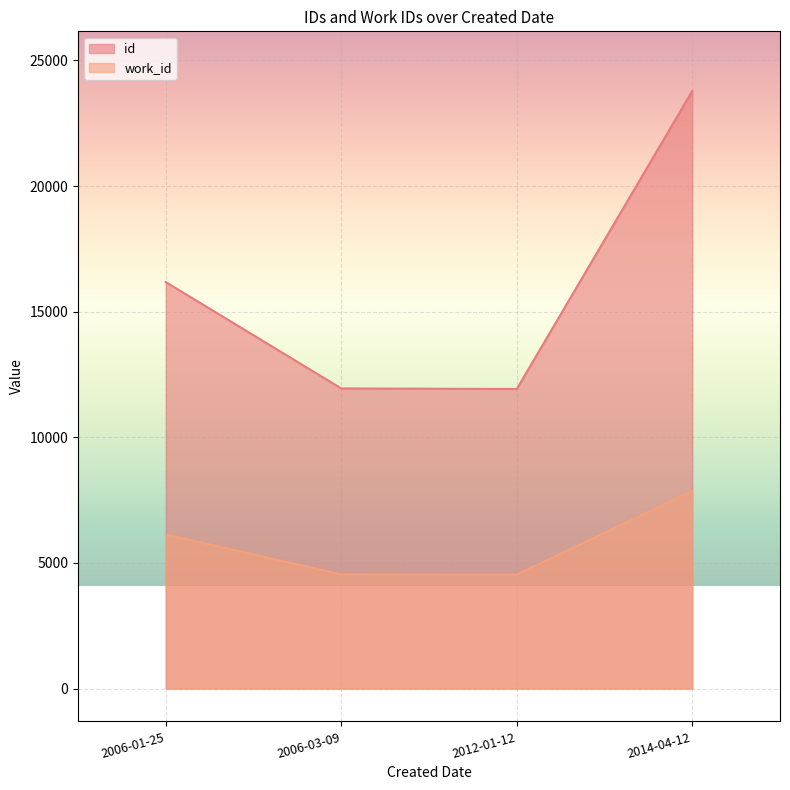

True or false: id and work_id intersect in this chart.

False